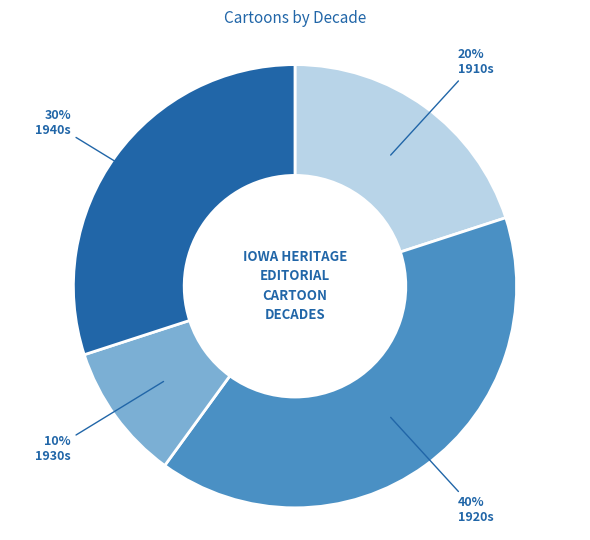

Is there a majority slice in this chart?

No